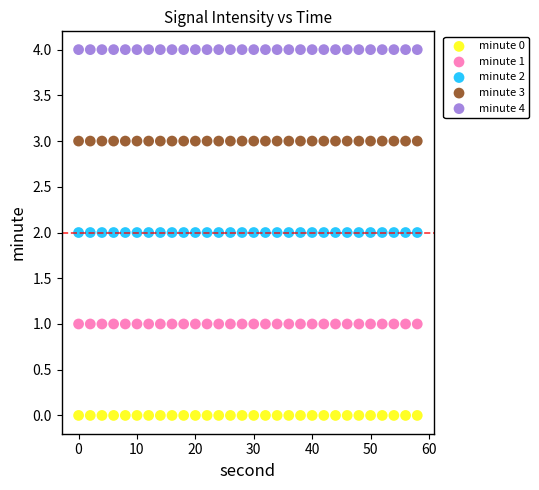

Which series contains the lowest Y value?

minute 0